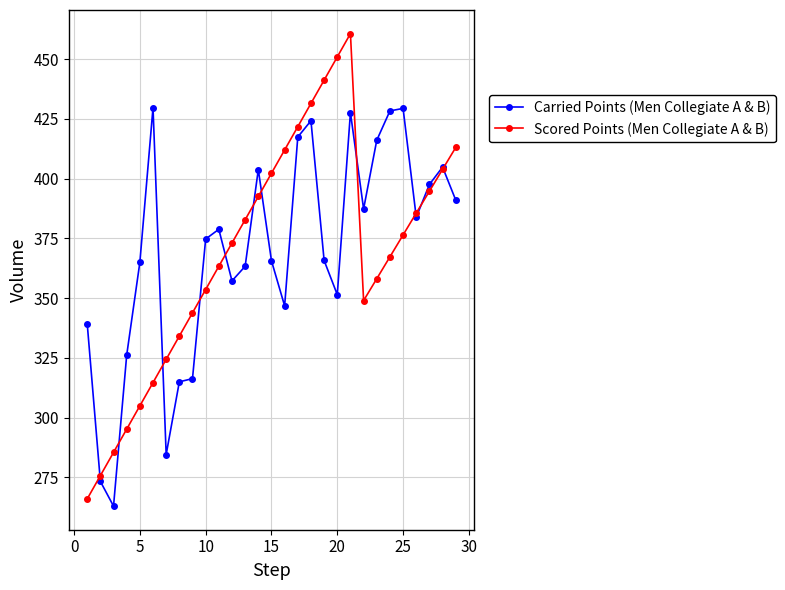

Rank the series by their maximum value, from highest to lowest.

Scored Points (Men Collegiate A & B), Carried Points (Men Collegiate A & B)